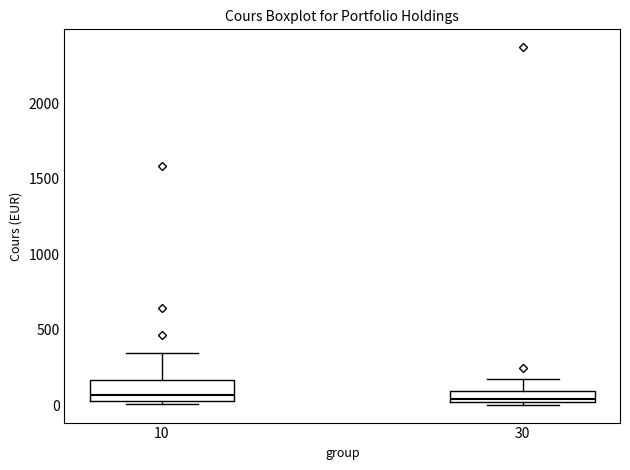

Reading left to right, transcribe this box plot: for each box, give where its median line is, the range the box spans, and where its two whiskers end, as read against the y-axis. The values are not printed on the chart, so give them approximately, as read against the axis.

10: median 50 (just above the box's lower edge), box 50 to 150, whiskers 0 to 350
30: median 50, box 0 to 100, whiskers 0 to 150